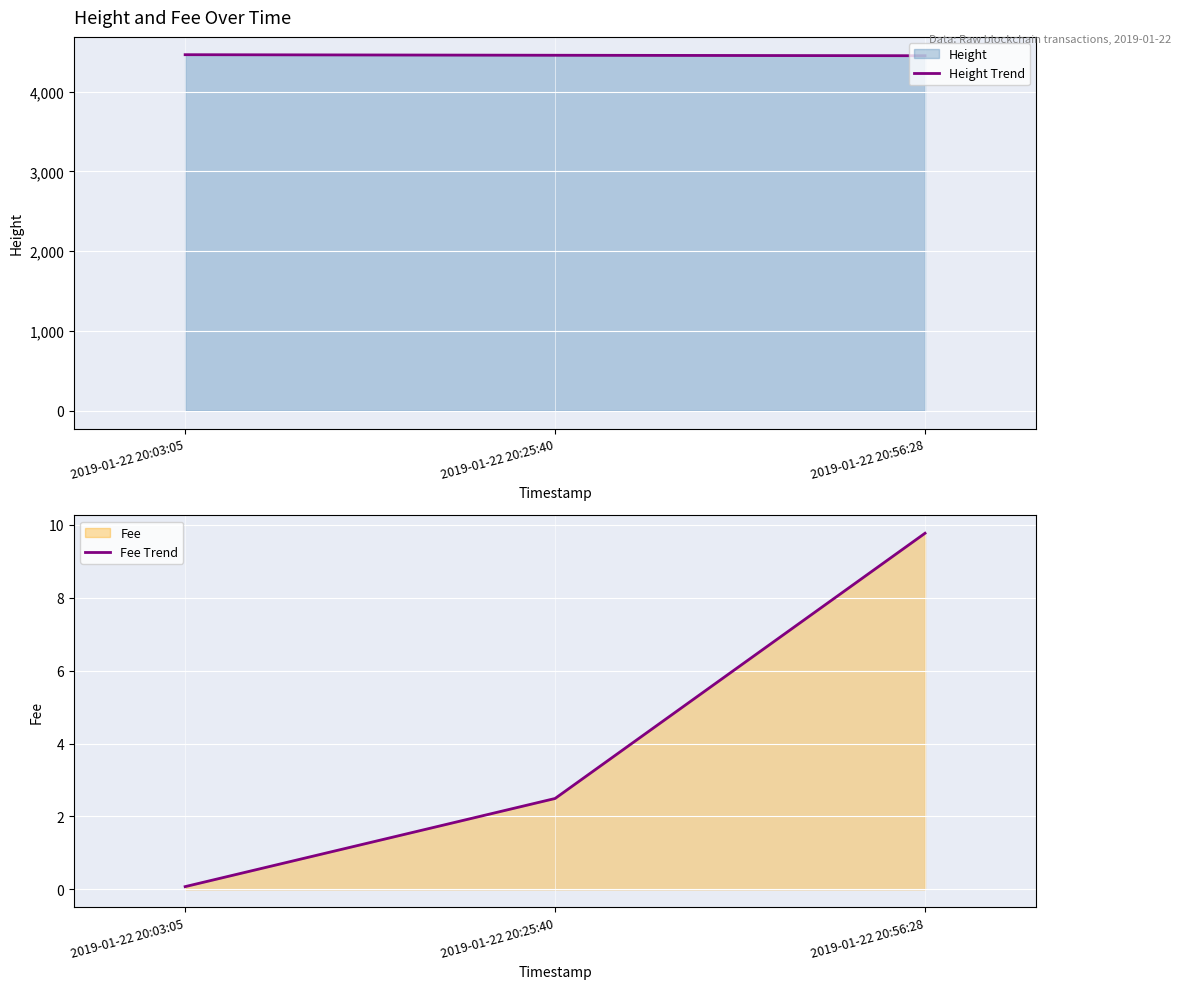

Reading left to right, transcribe all the data shown in this chart.

Height Trend: 2019-01-22 20:03:05=4464.0	2019-01-22 20:25:40=4457.0	2019-01-22 20:56:28=4451.0
Fee Trend: 2019-01-22 20:03:05=0.1	2019-01-22 20:25:40=2.5	2019-01-22 20:56:28=9.8